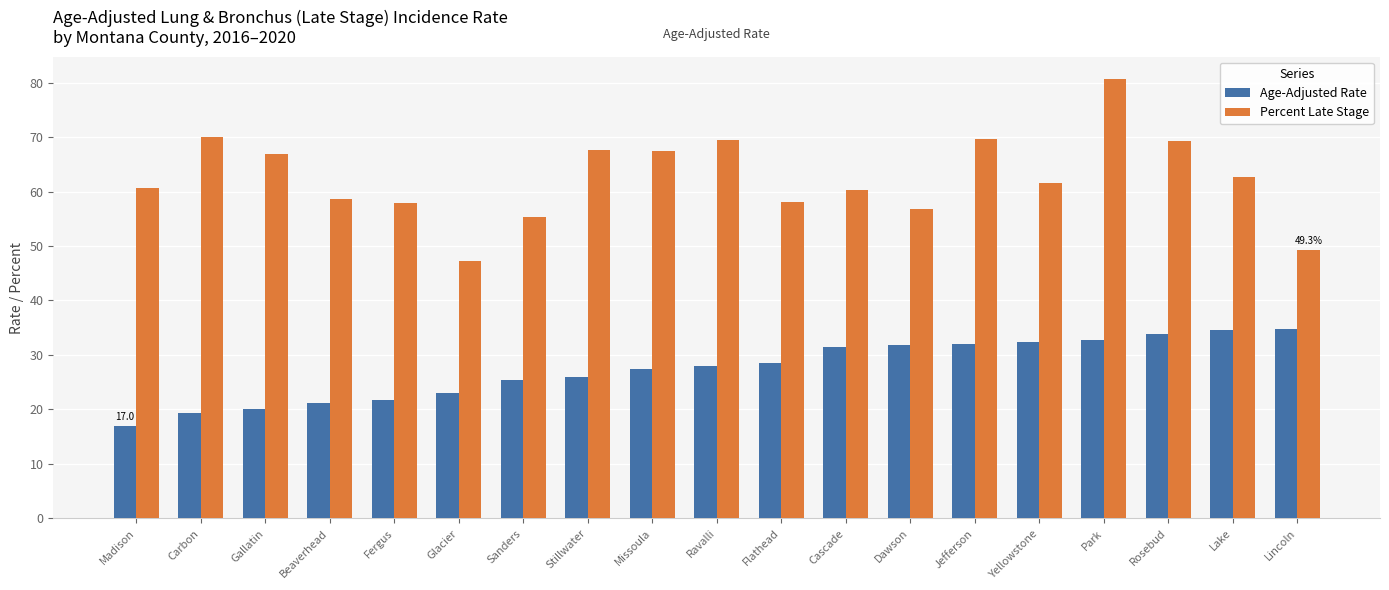

What is the total value across all series at Sanders?

80.9